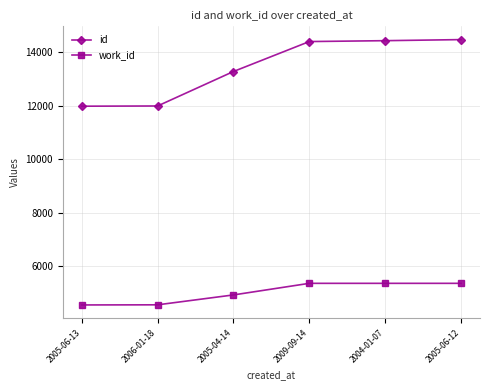

Rank the series by their maximum value, from lowest to highest.

work_id, id